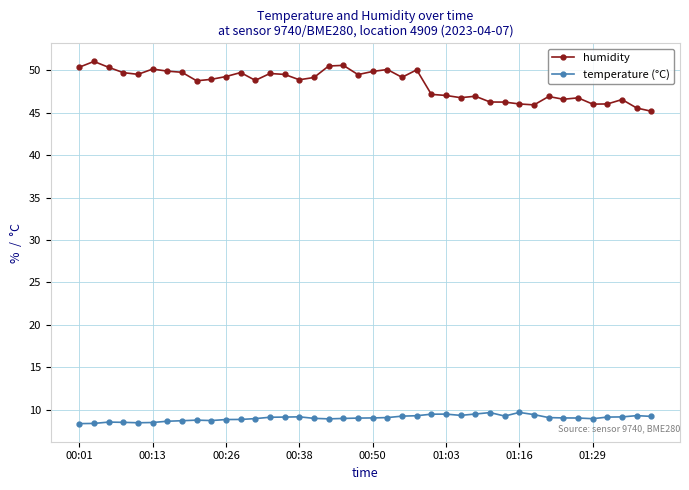

Rank the series by their average value, from lowest to highest.

temperature (°C), humidity